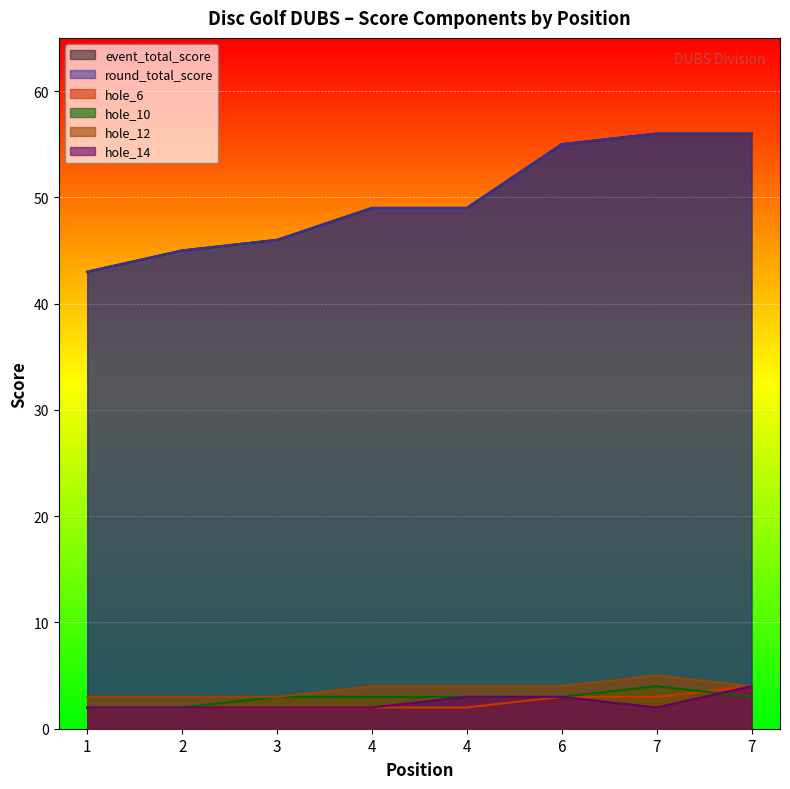

Reading right to left, extract all data points from this chart.

event_total_score: 7=56	7=56	6=55	4=49	4=49	3=46	2=45	1=43
round_total_score: 7=56	7=56	6=55	4=49	4=49	3=46	2=45	1=43
hole_6: 7=4	7=3	6=3	4=2	4=2	3=2	2=2	1=2
hole_10: 7=3	7=4	6=3	4=3	4=3	3=3	2=2	1=2
hole_12: 7=4	7=5	6=4	4=4	4=4	3=3	2=3	1=3
hole_14: 7=4	7=2	6=3	4=3	4=2	3=2	2=2	1=2